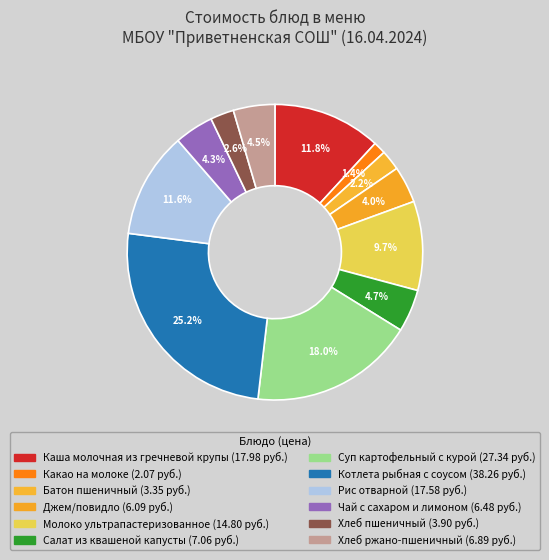

To the nearest percent, what is the difference between the largest and smallest slice percentages?

24%